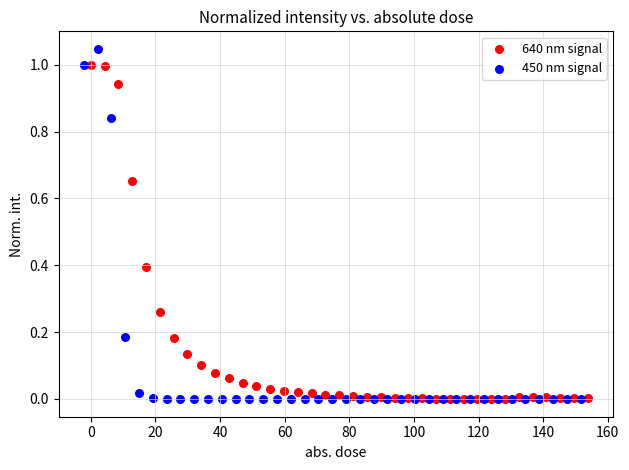

Which series has the widest spread of Y values?

450 nm signal